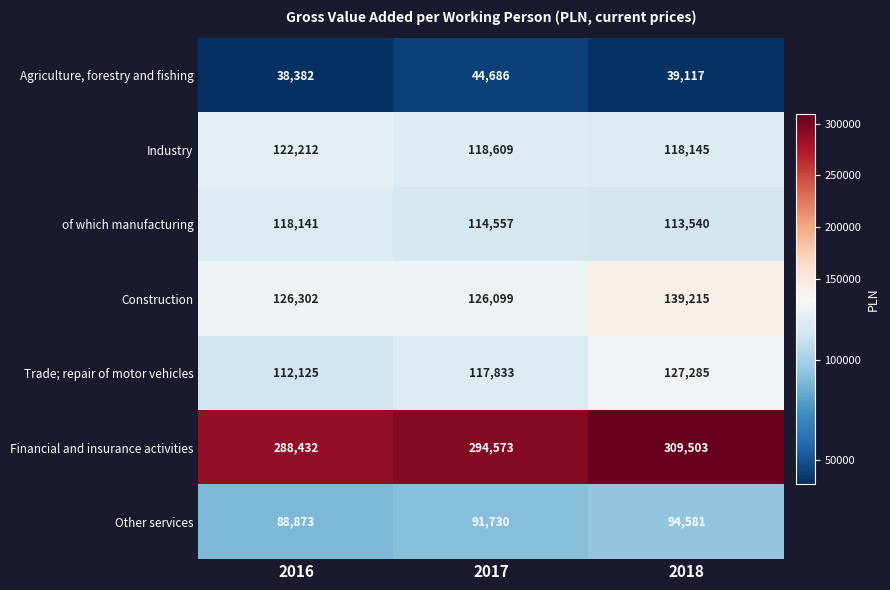

Rank the series by their maximum value, from lowest to highest.

Agriculture, forestry and fishing, Other services, of which manufacturing, Industry, Trade; repair of motor vehicles, Construction, Financial and insurance activities